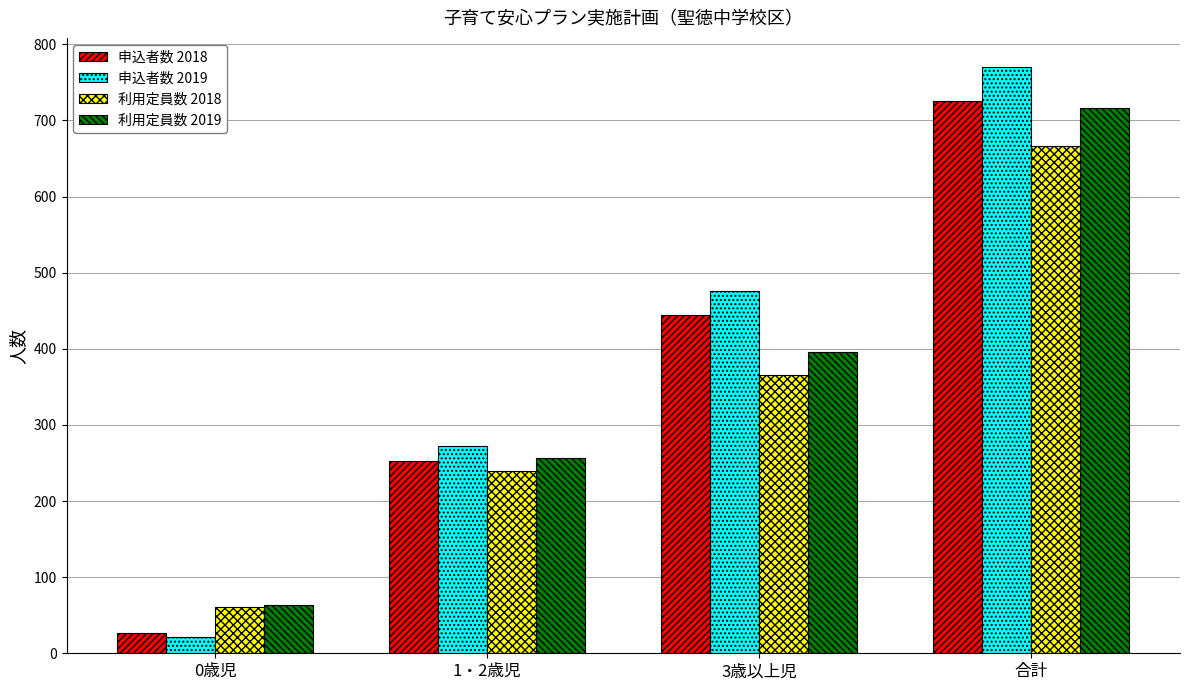

How many series are shown in this chart?

4